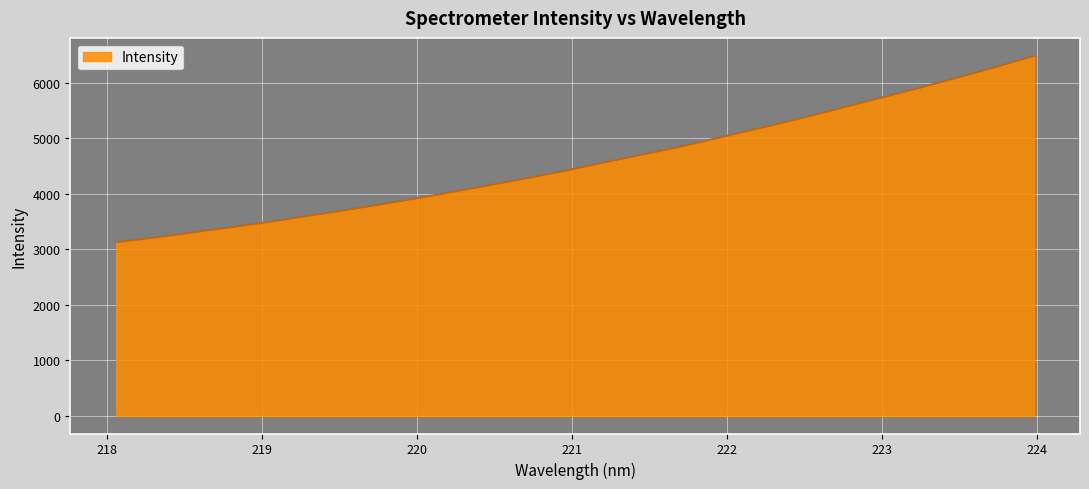

What is the minimum value shown in the chart?

3125.6